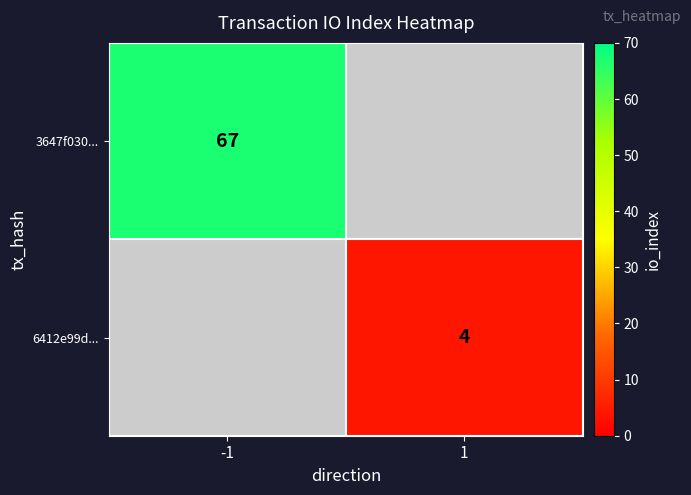

The 6412e99d... series shows 4 at 1. True or false?

True